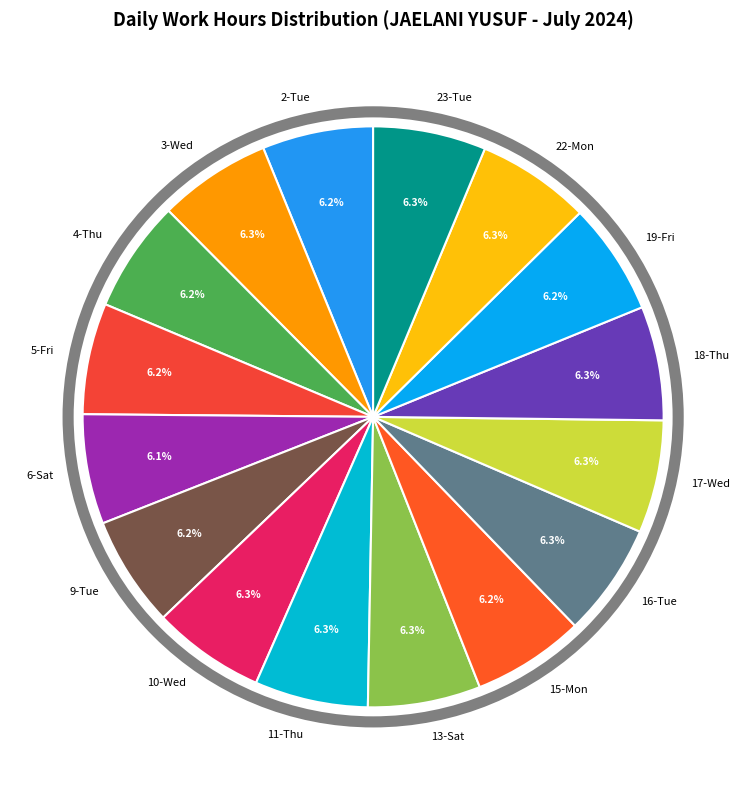

Is it true that 13-Sat is 1% of the pie?

False